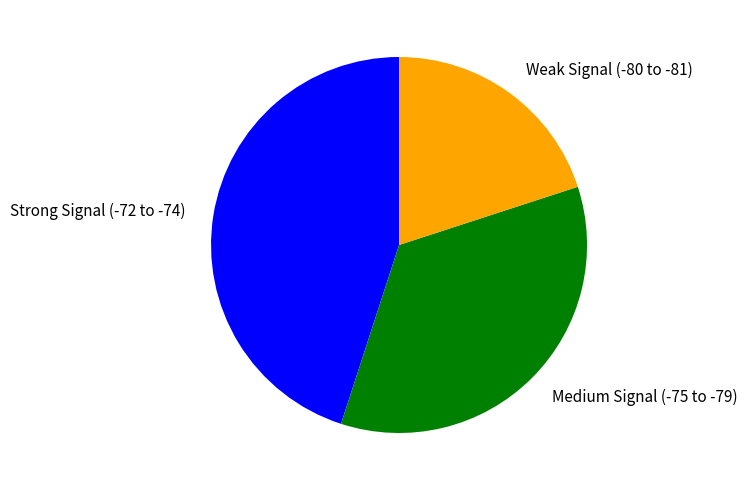

What is the smallest slice in the pie chart?

Weak Signal (-80 to -81)